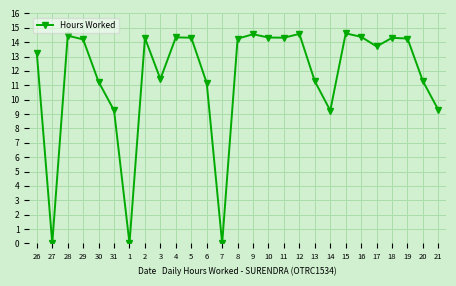

What is the label of the 25th point from the left?

19